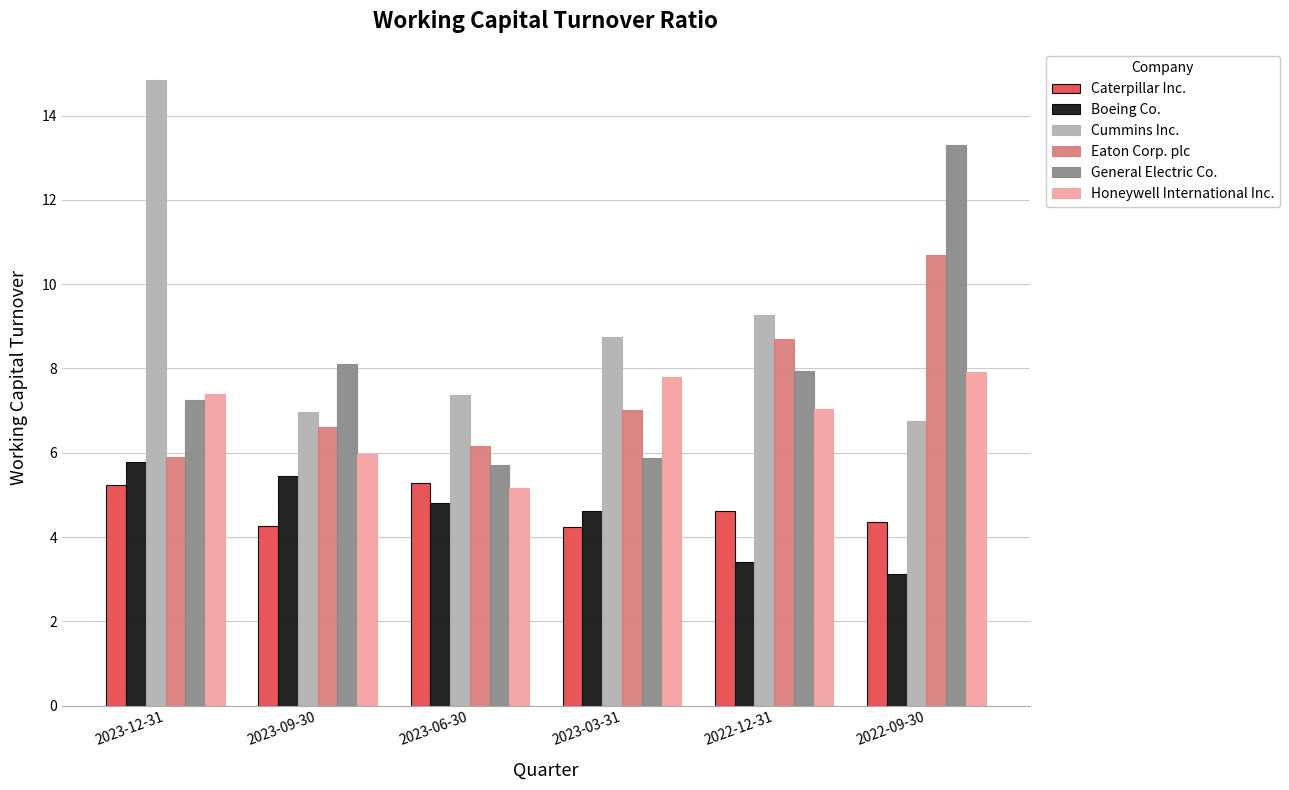

True or false: Honeywell International Inc. has a value of 6.0 at 2023-09-30.

True